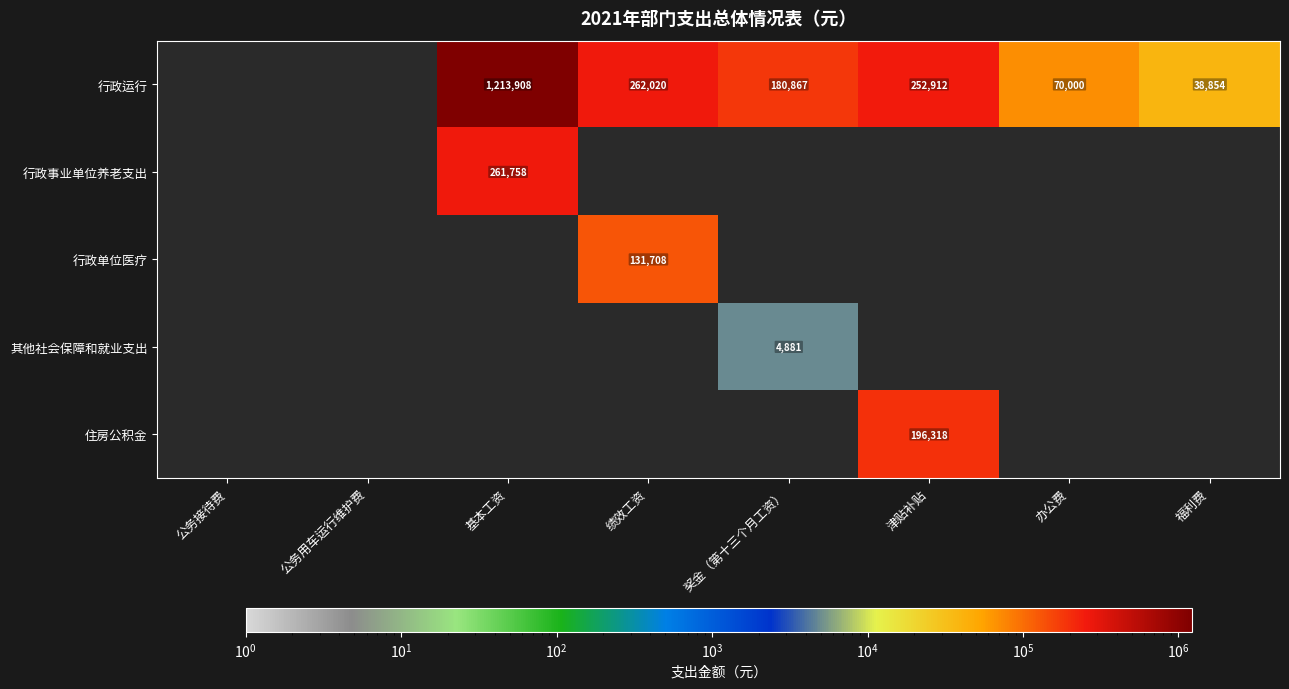

The value of 其他社会保障和就业支出 at 奖金（第十三个月工资） is 4881. True or false?

True